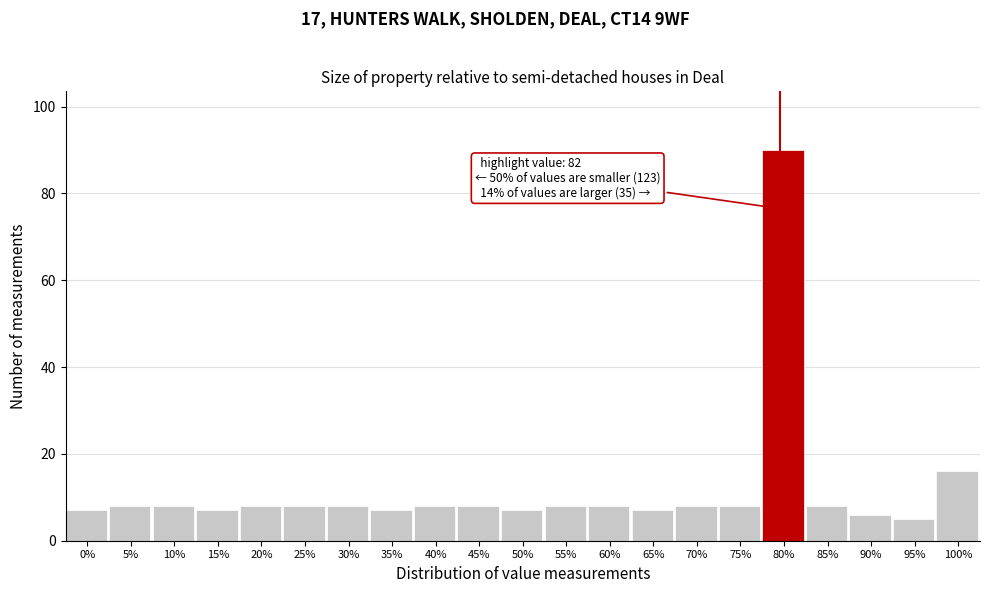

Reading left to right, extract all data points from this chart.

0%=7	5%=8	10%=8	15%=7	20%=8	25%=8	30%=8	35%=7	40%=8	45%=8	50%=7	55%=8	60%=8	65%=7	70%=8	75%=8	80%=90	85%=8	90%=6	95%=5	100%=16